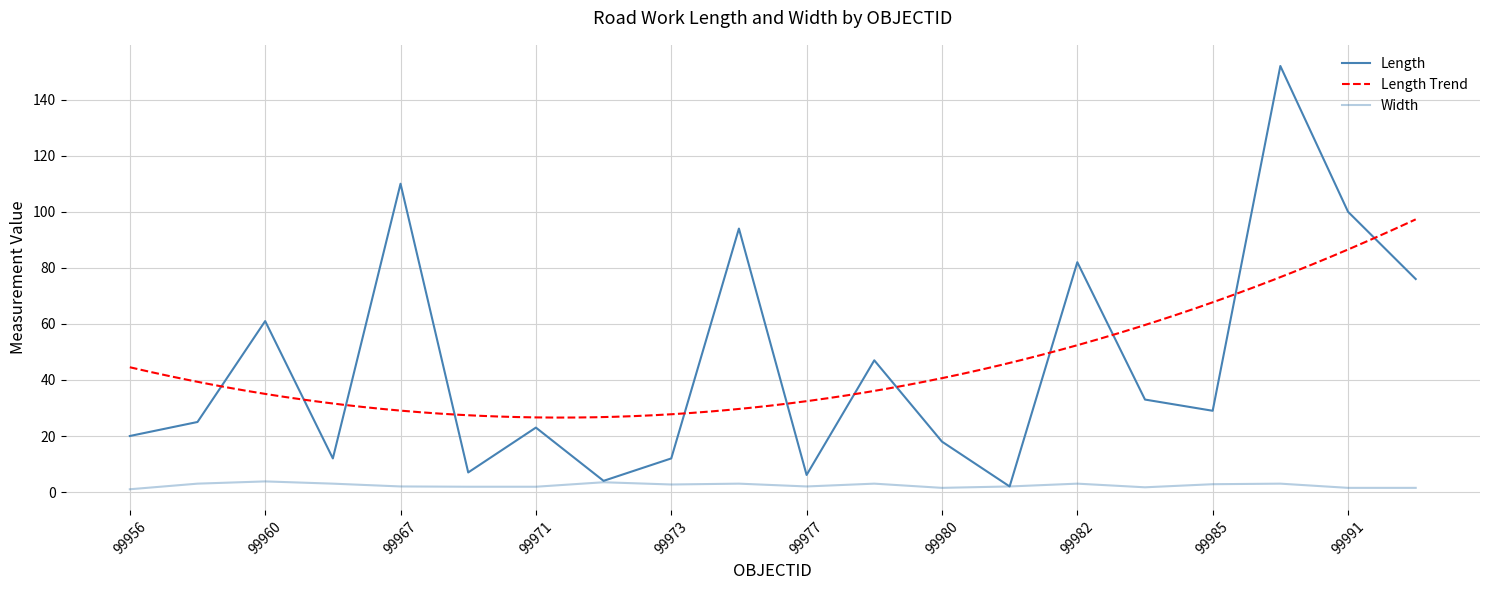

Which series has the largest total across all categories?

Length